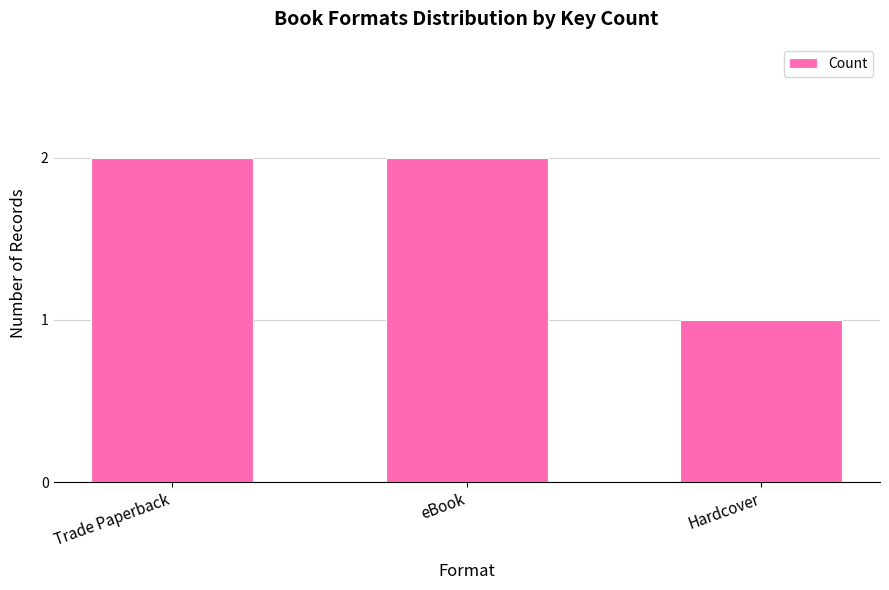

The chart shows a value of 0 at Hardcover. True or false?

False